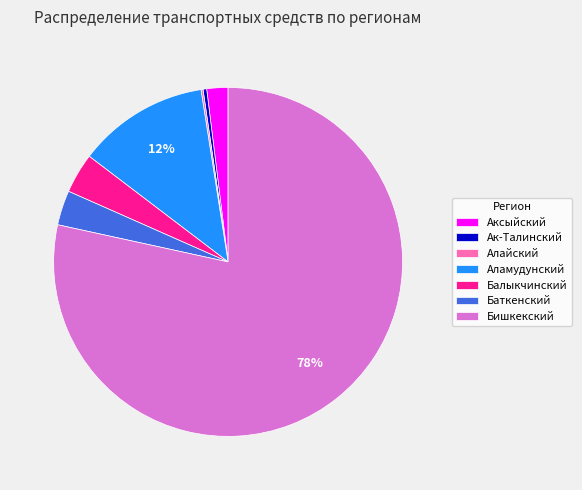

Between Аксыйский and Баткенский, which is larger?

Баткенский